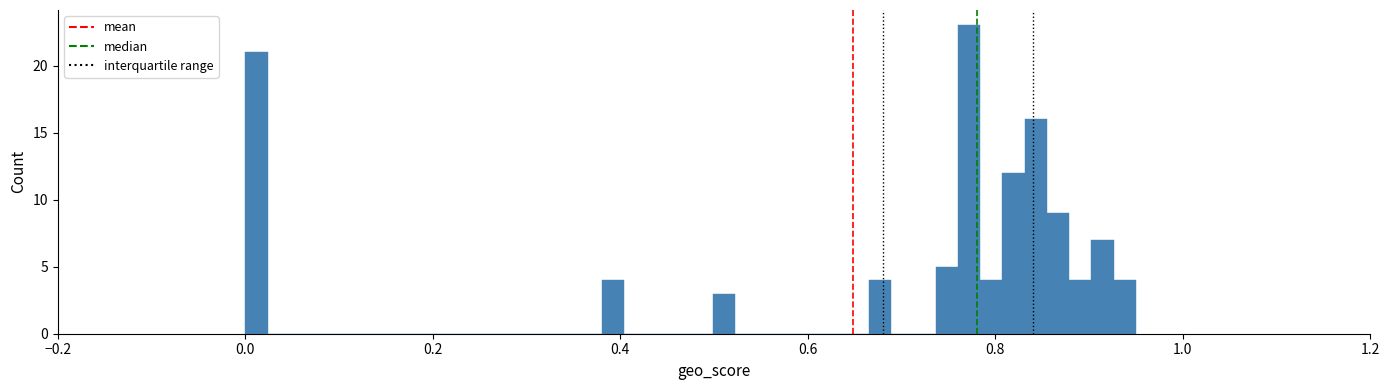

Around what value on the x-axis is the tallest bar? Give the approximate position of its centre, as read against the axis.

0.78